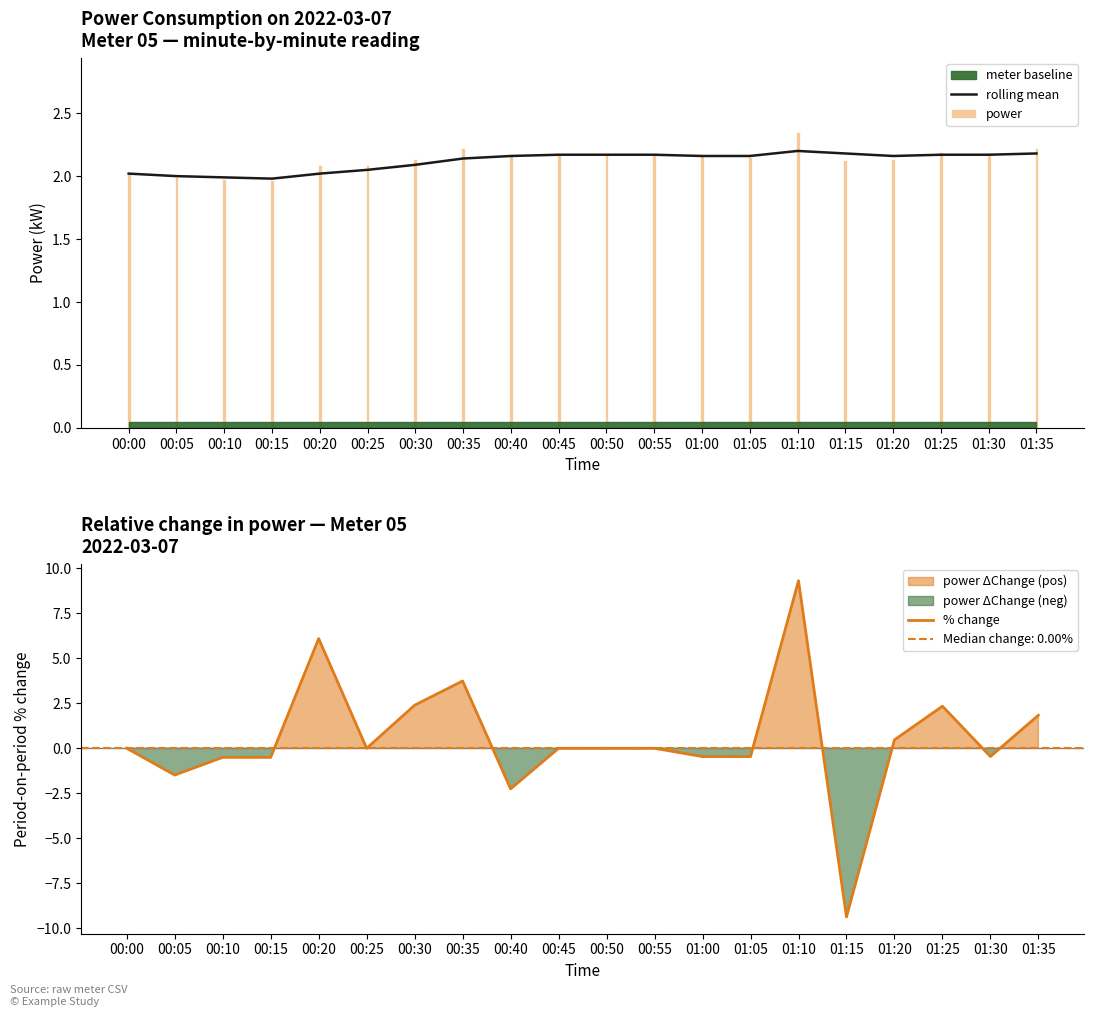

What is the value of the power bar at the 5th from the left?

2.1